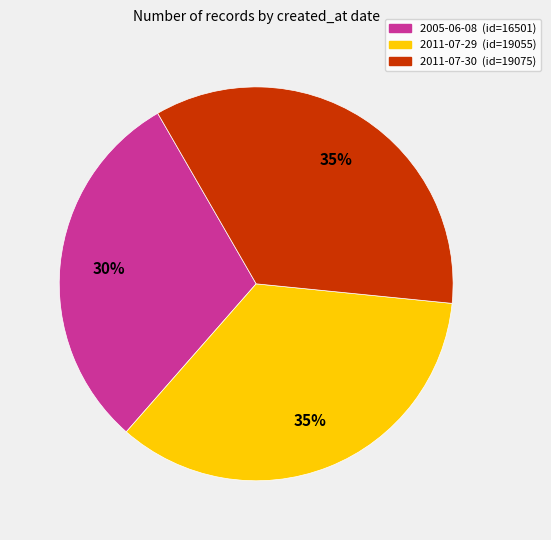

To the nearest percent, what is the combined percentage of 2011-07-29 (id=19055) and 2005-06-08 (id=16501)?

65%